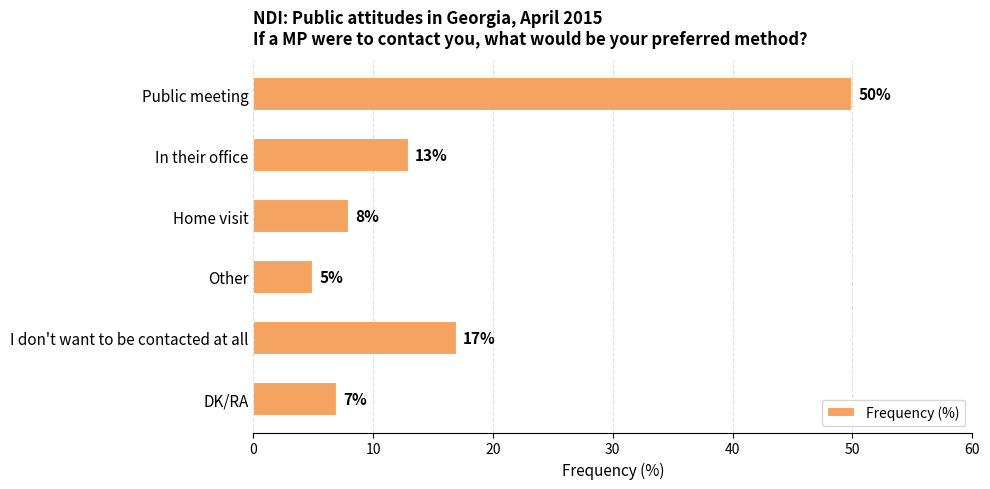

True or false: the data shows 7 at DK/RA.

True